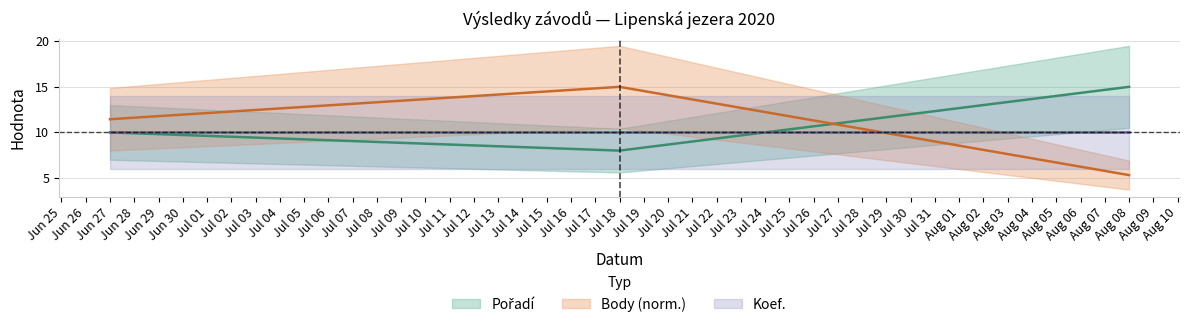

What is the label of the 3rd point from the right?

Jun 27